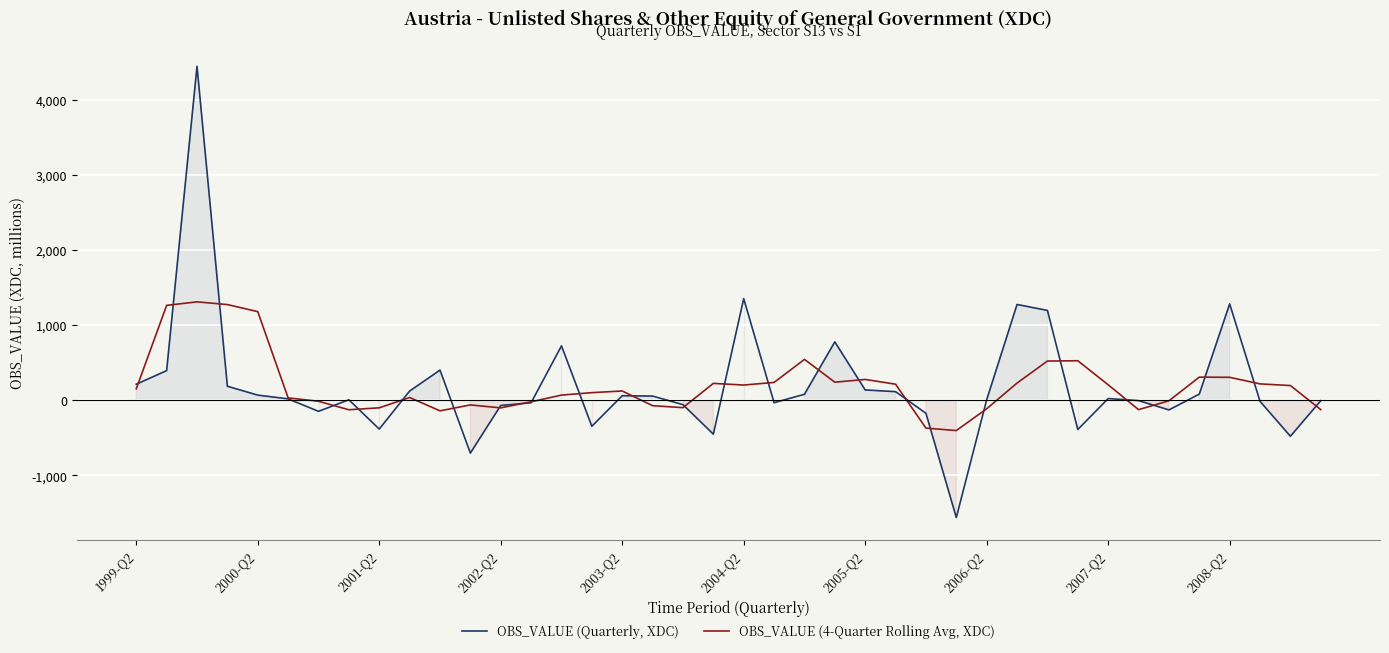

What is the average value of the OBS_VALUE (4-Quarter Rolling Avg, XDC) series?

202.4